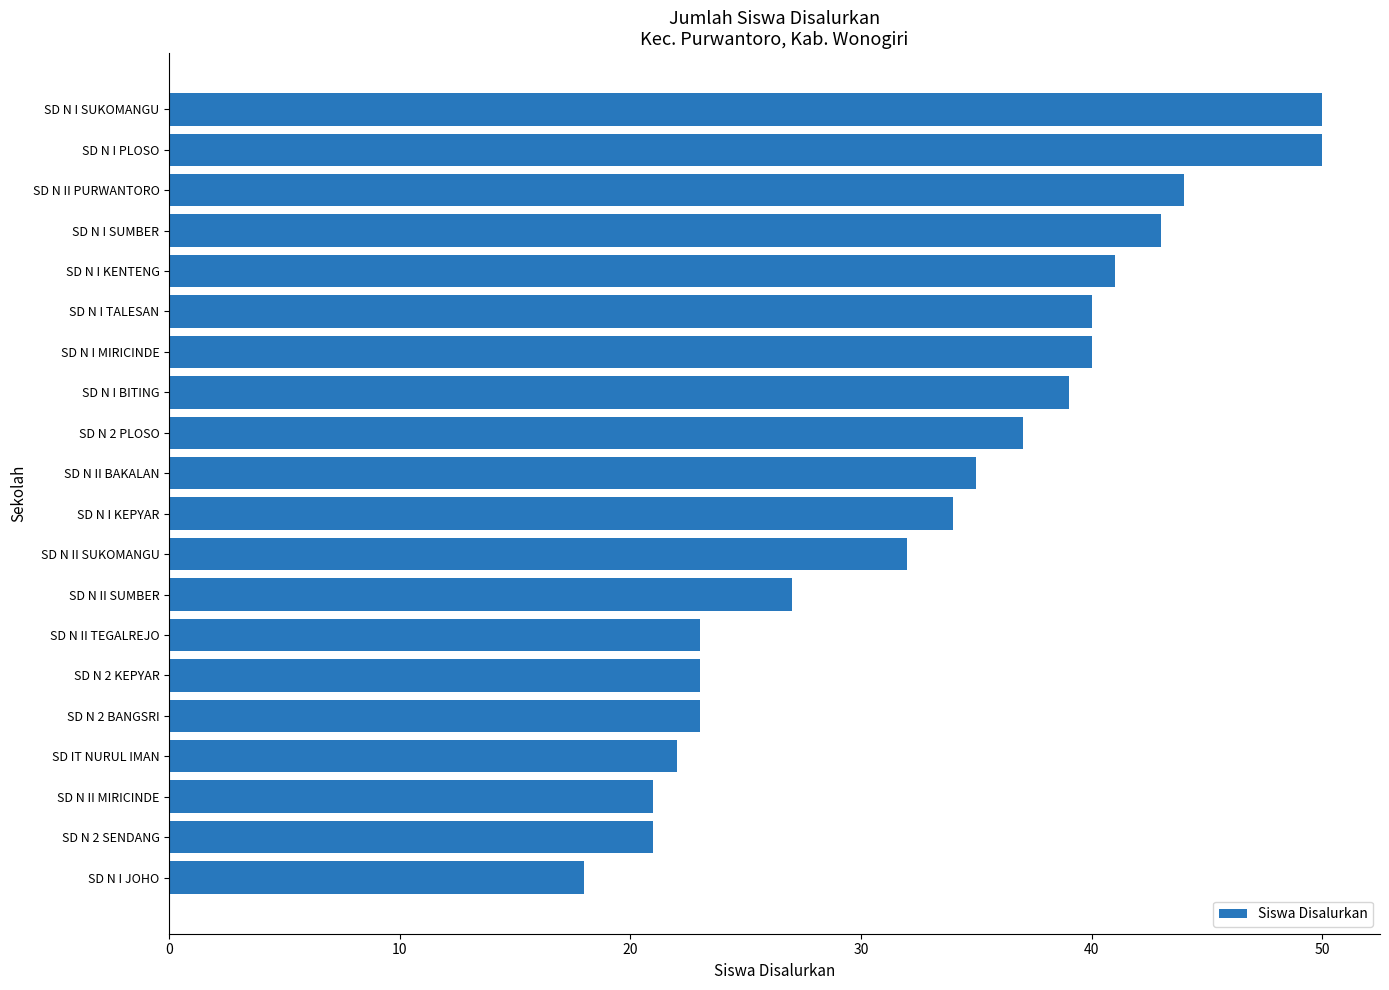

How many bars are there in total?

20